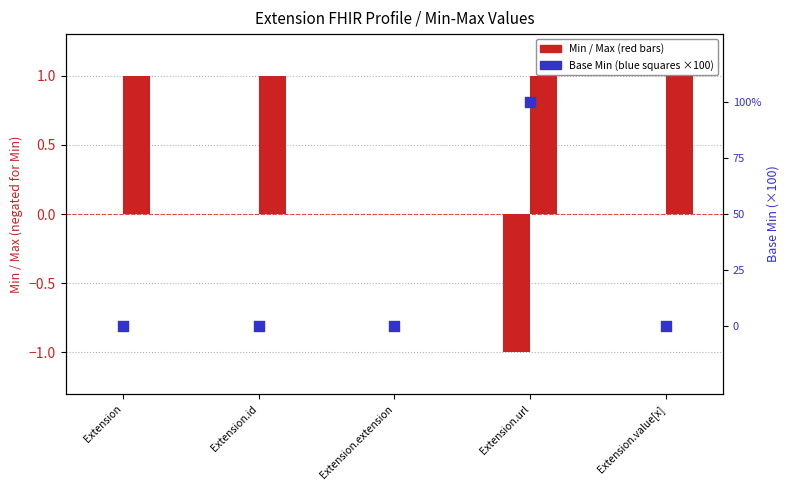

Which series reaches the minimum Y coordinate?

Min (negated)